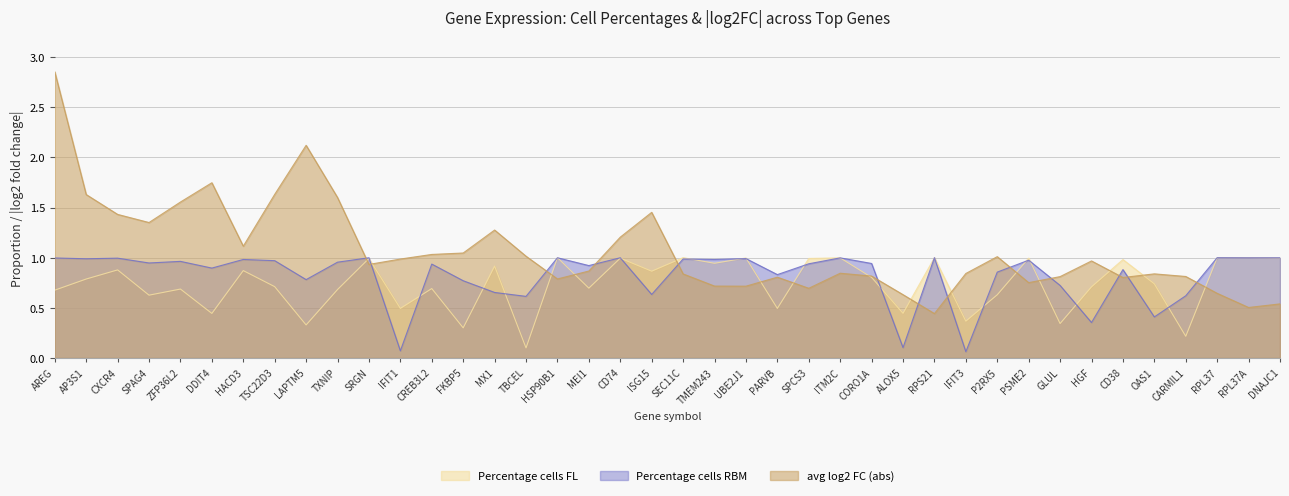

What is the highest value of the Percentage cells RBM series?

1.0